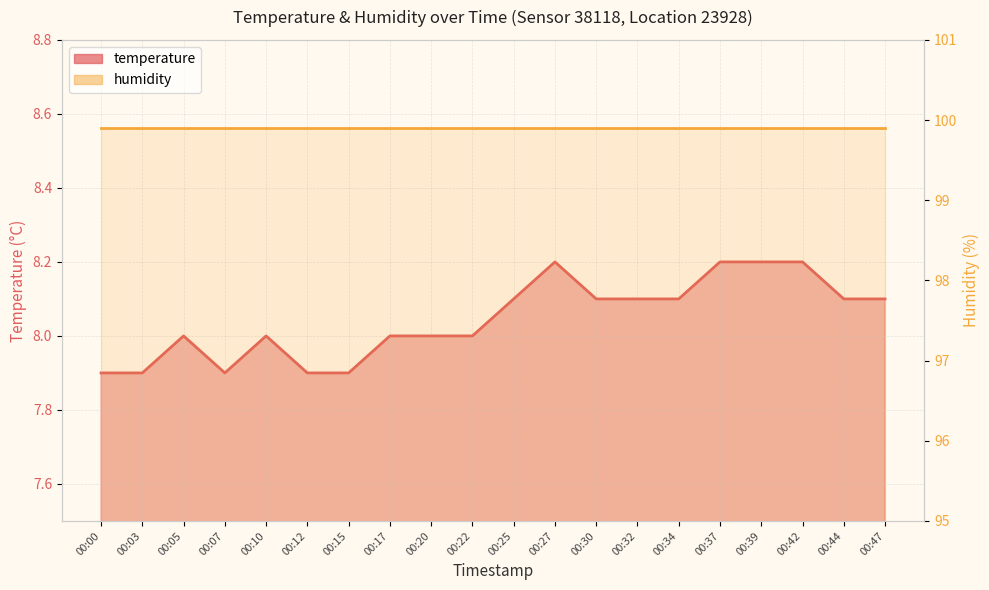

True or false: humidity and temperature intersect in this chart.

False